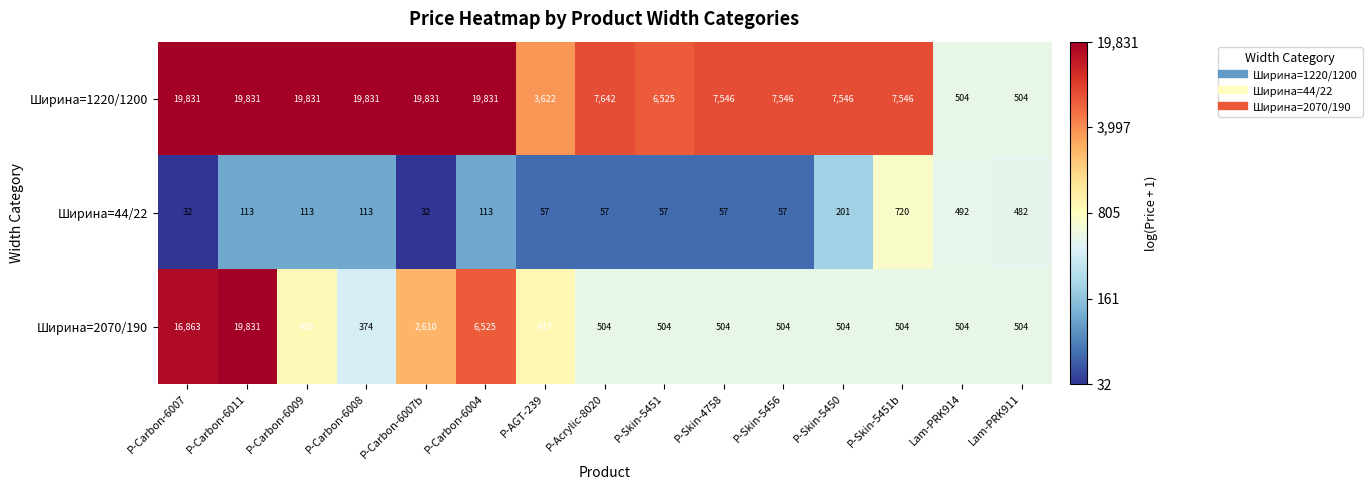

What is the highest value of the Ширина=2070/190 series?

19831